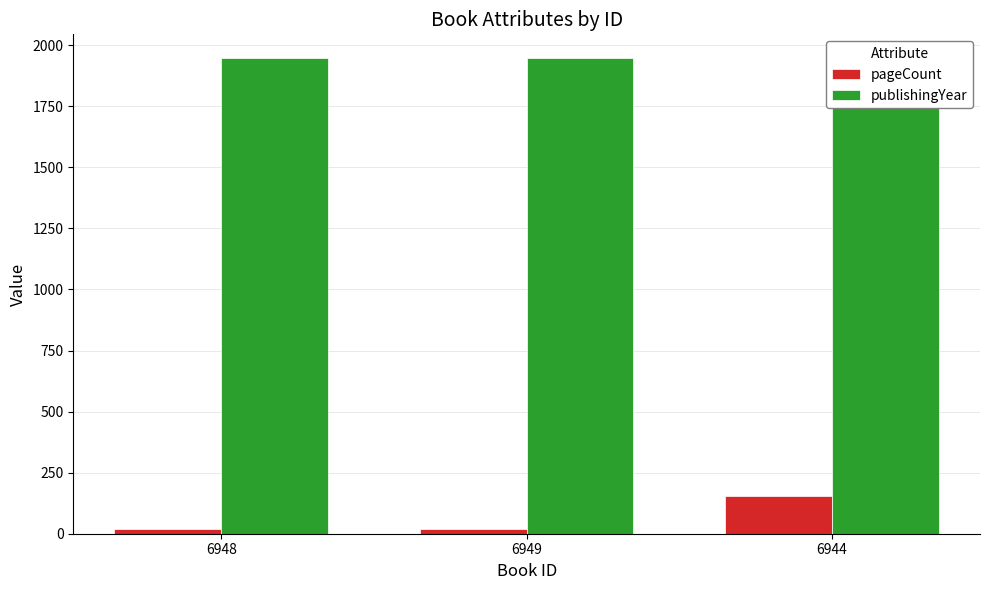

The value of pageCount at 6948 is 18. True or false?

True